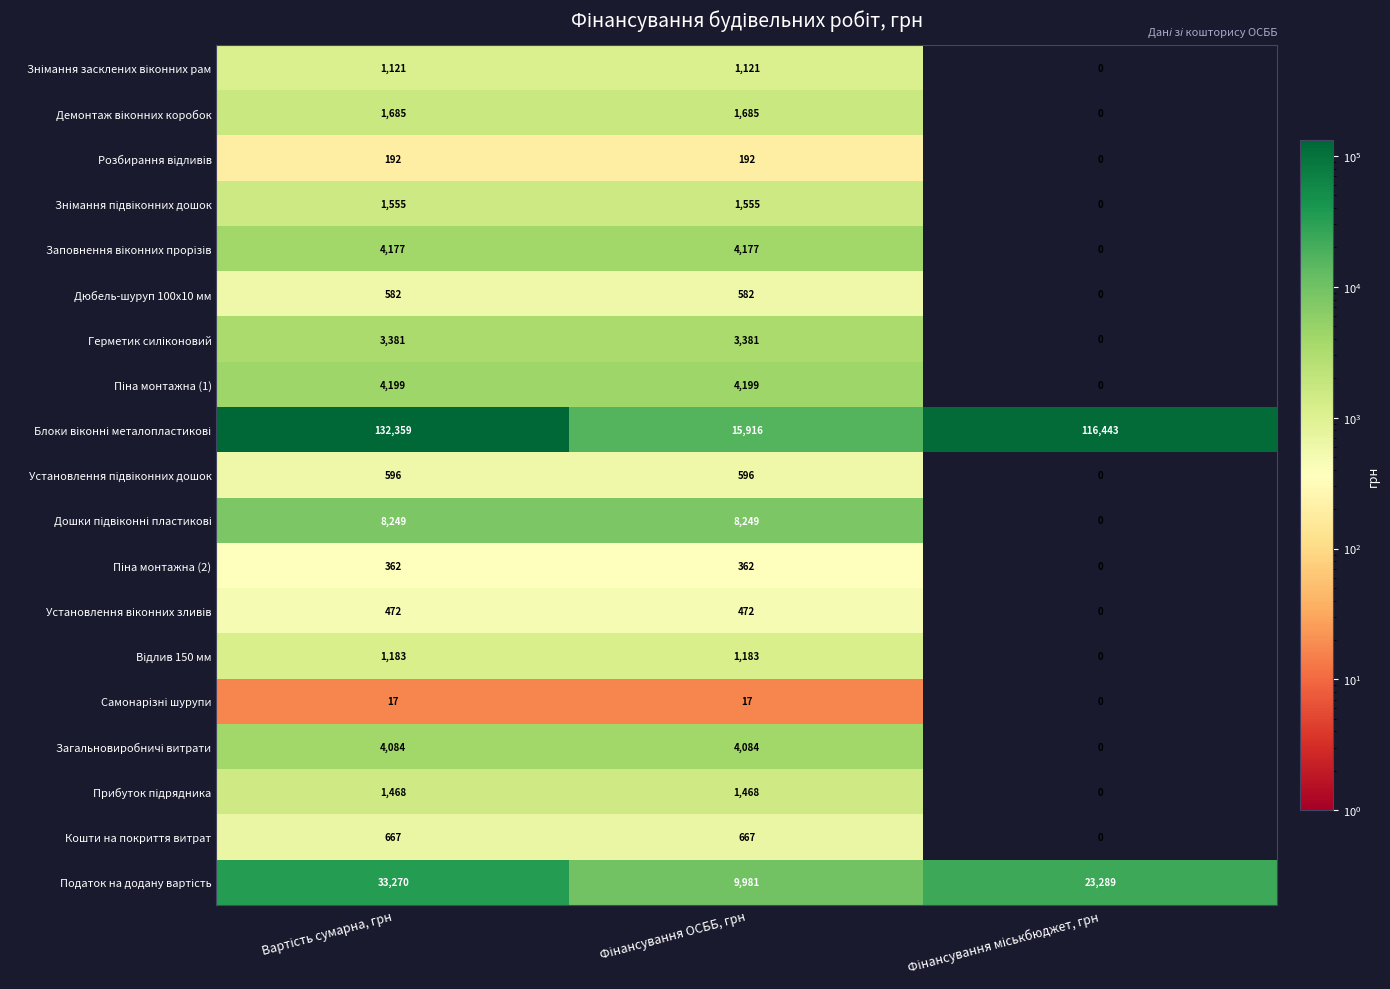

What is the maximum value shown in the chart?

132359